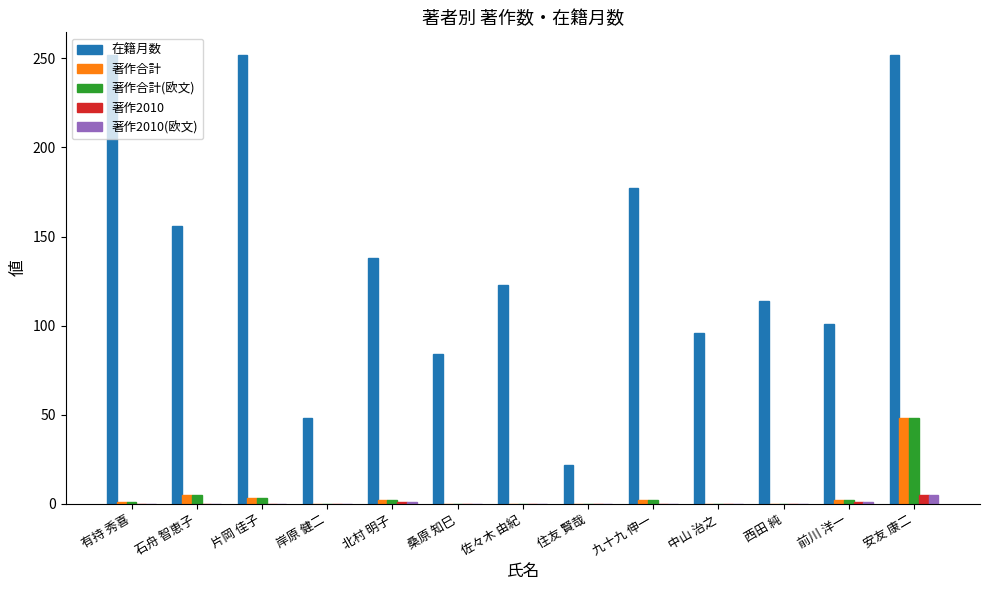

Which series changed the most between 九十九 伸一 and 中山 治之?

在籍月数